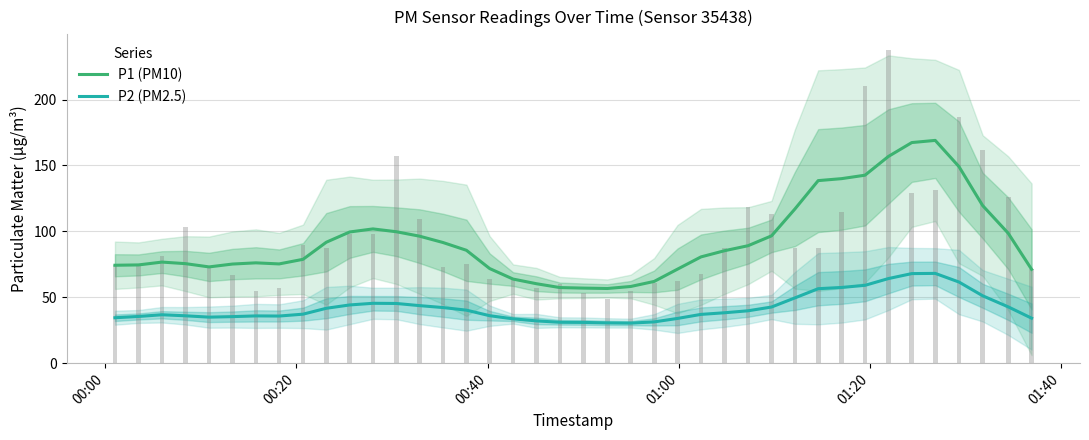

How many distinct data groups are displayed?

2